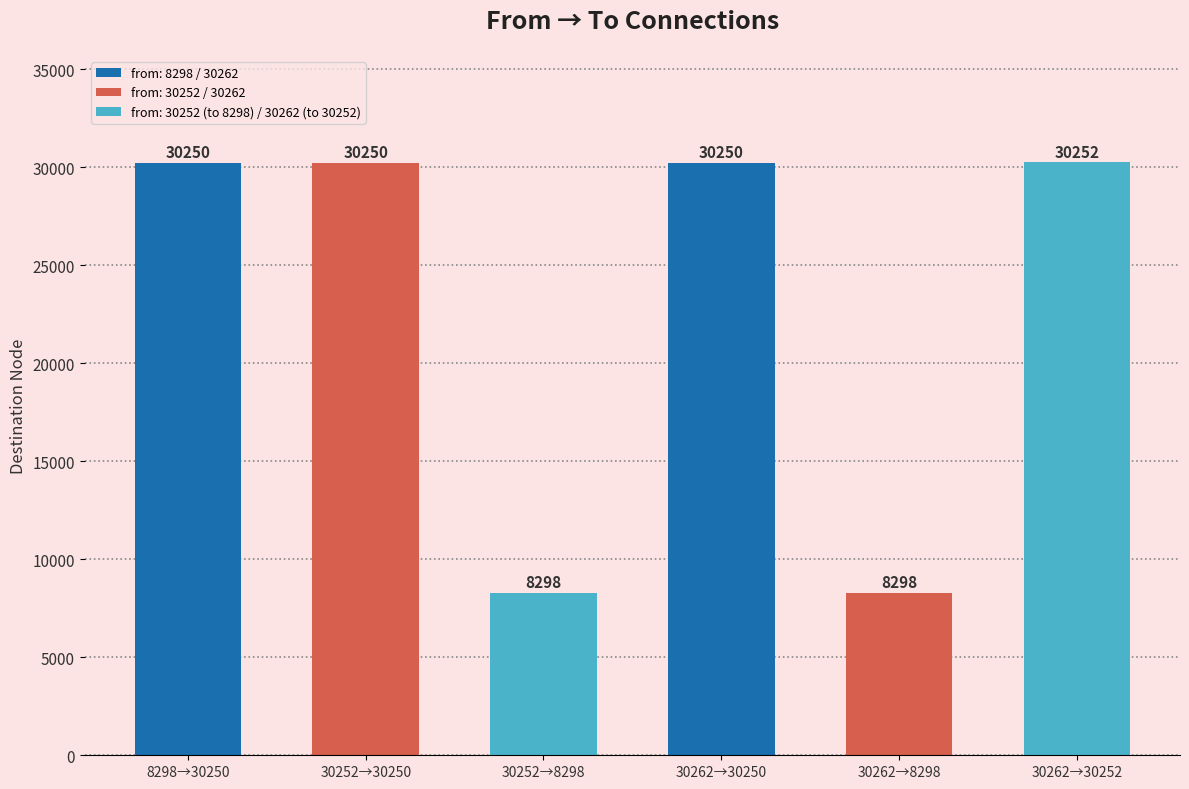

Which has a higher value, 30252→8298 or 8298→30250?

8298→30250